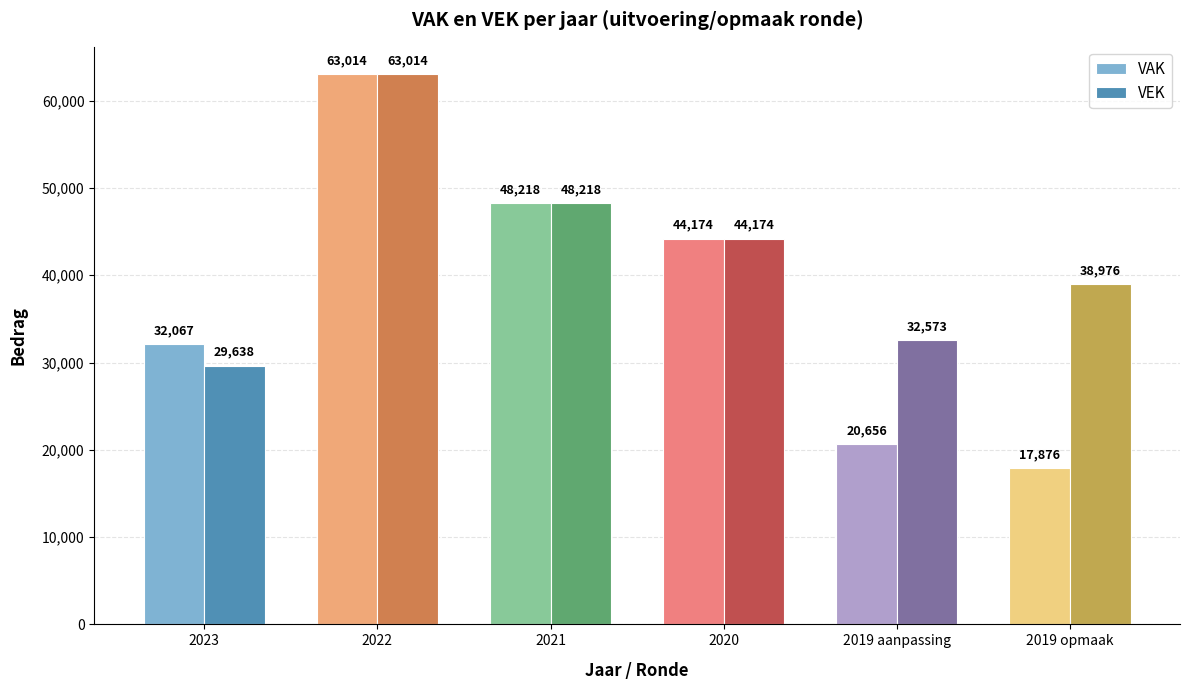

What is the label of the 1st bar from the right?

2019 opmaak